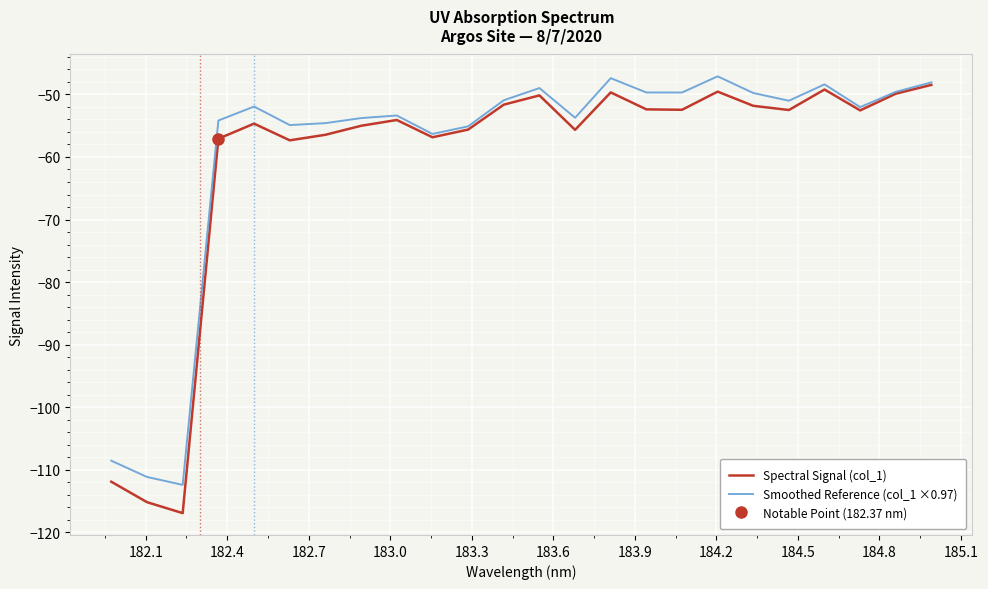

What is the minimum value for Spectral Signal (col_1)?

-116.9